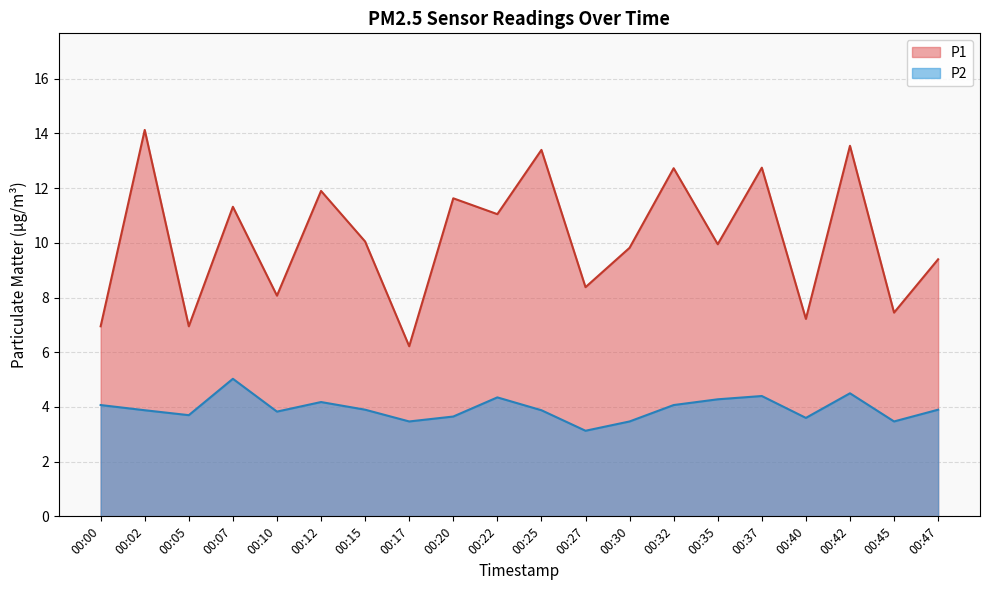

At which category is the sum across all series the highest?

00:42